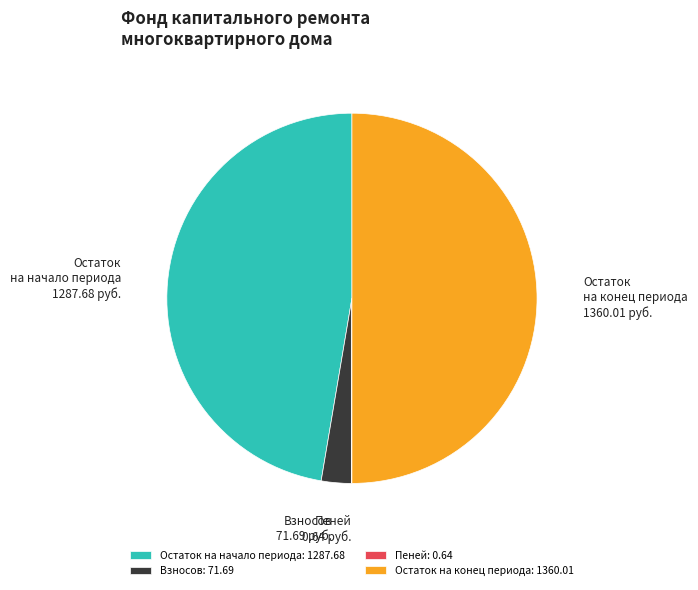

True or false: Остаток на конец периода: 1360.01 accounts for 64% of the total.

False